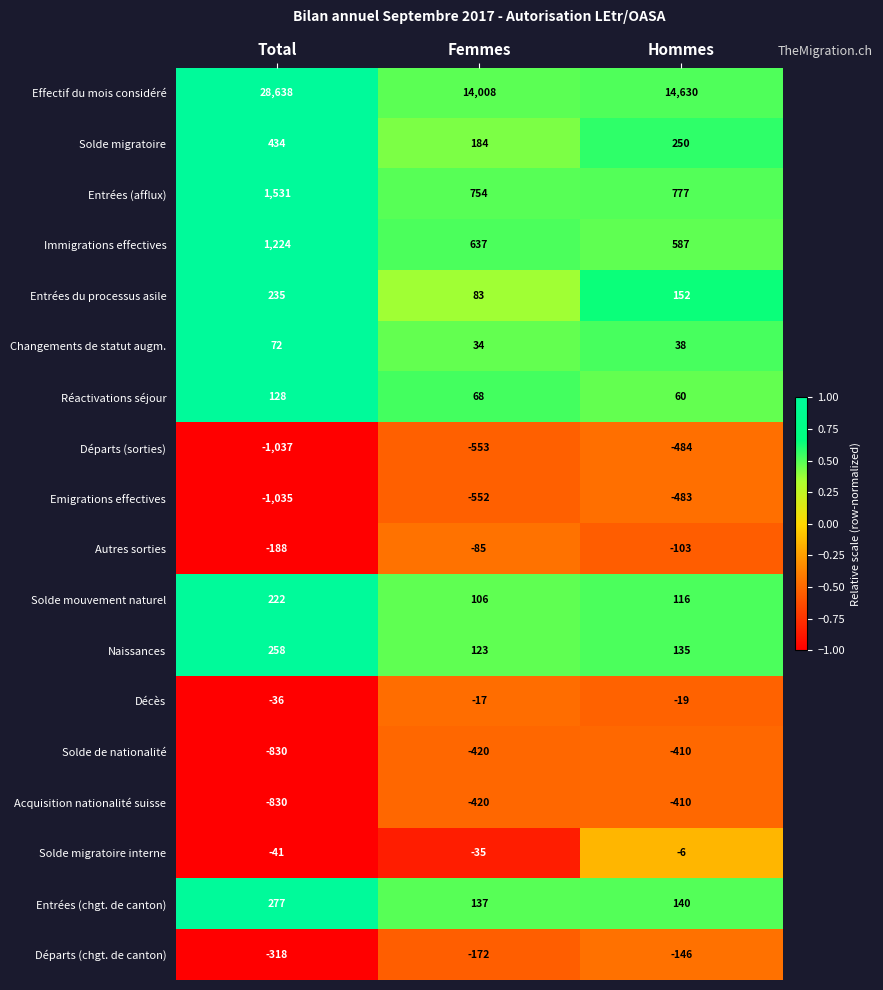

What is the difference between the Solde de nationalité values at Total and Hommes?

420